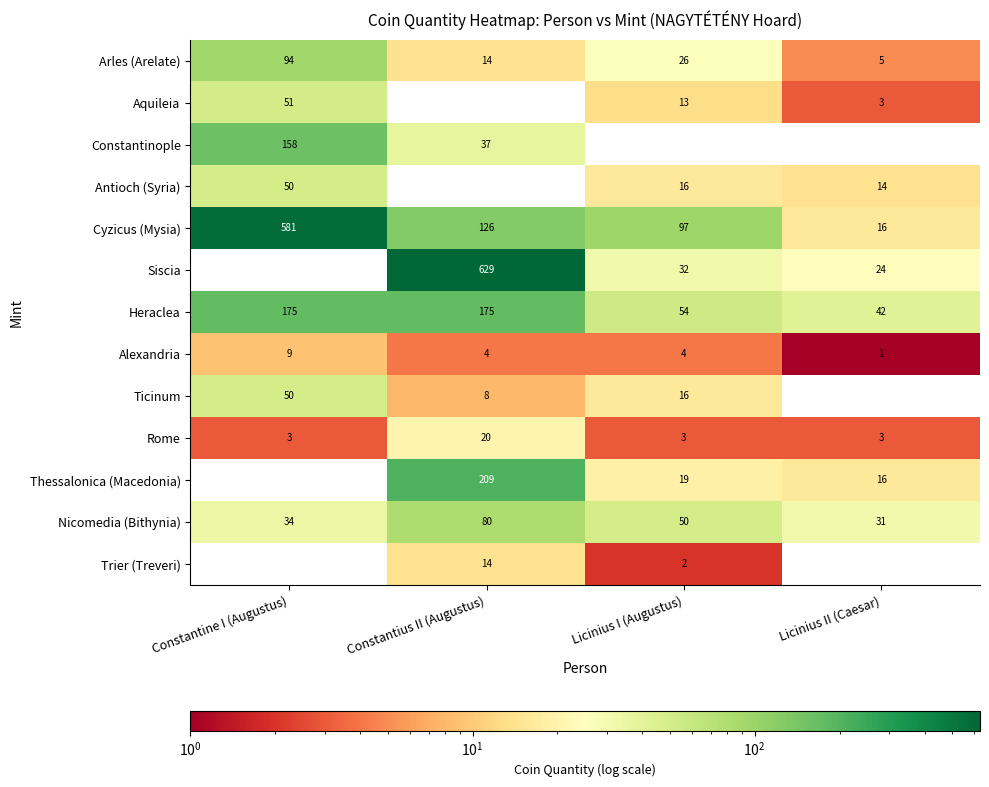

At how many categories does at least one series exceed 75?

3